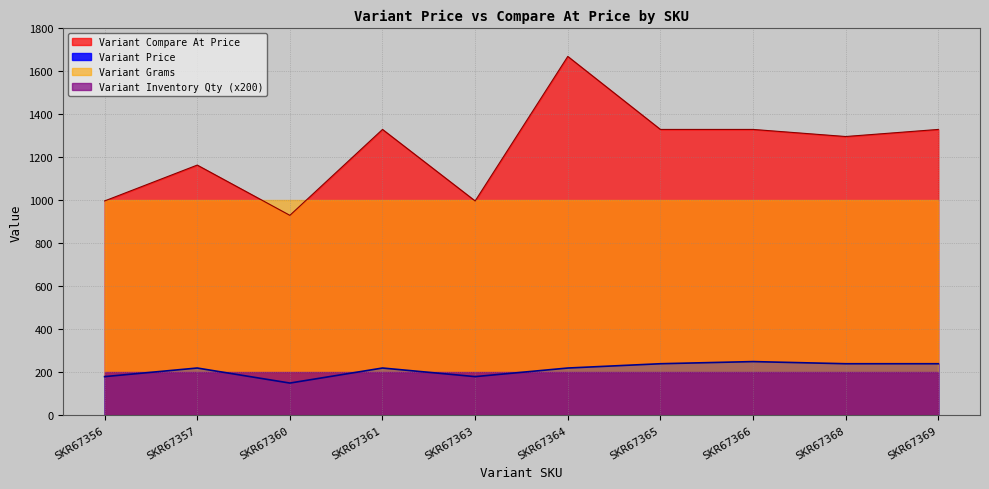

Does the chart have visible grid lines?

Yes